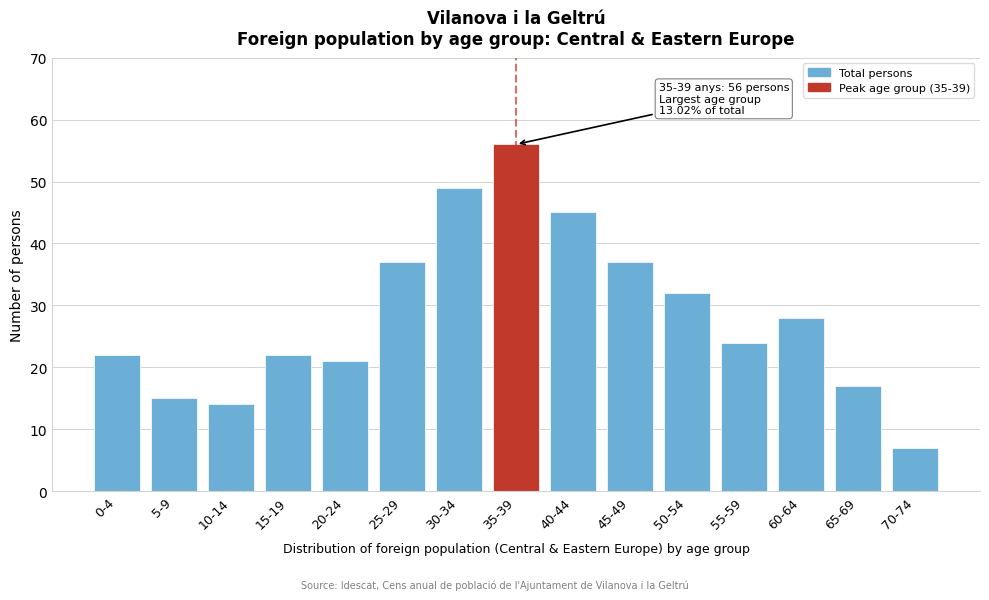

Reading left to right, transcribe all the data shown in this chart.

0-4=22	5-9=15	10-14=14	15-19=22	20-24=21	25-29=37	30-34=49	35-39=56	40-44=45	45-49=37	50-54=32	55-59=24	60-64=28	65-69=17	70-74=7